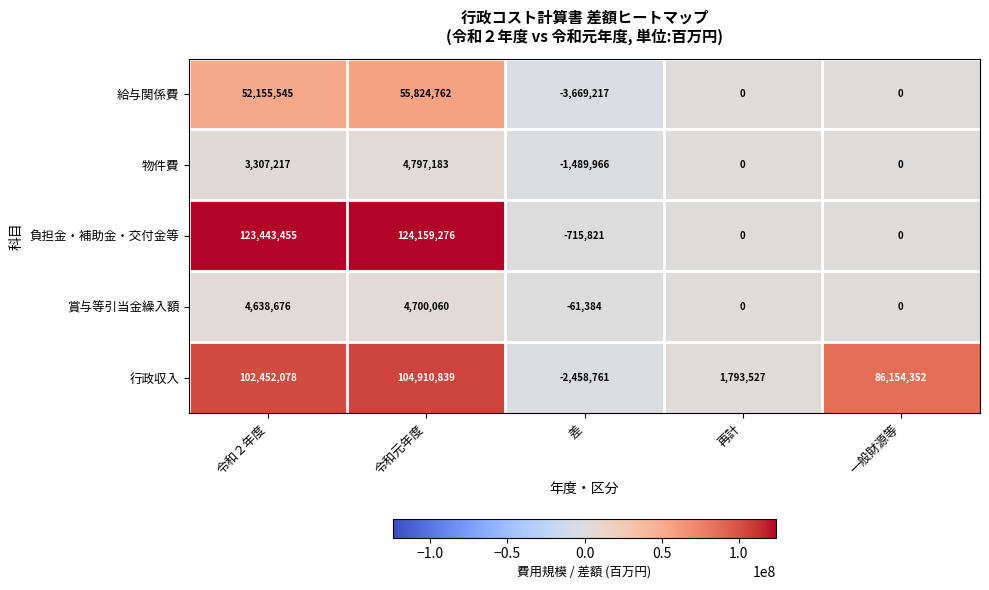

At which category is the sum across all series the highest?

令和元年度